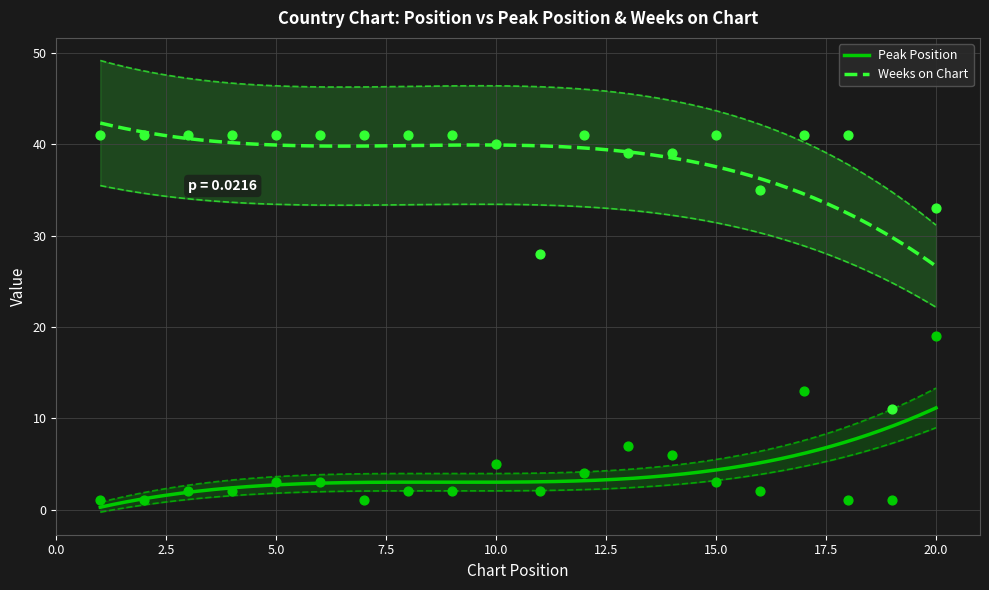

At how many categories does at least one series exceed 35?

16